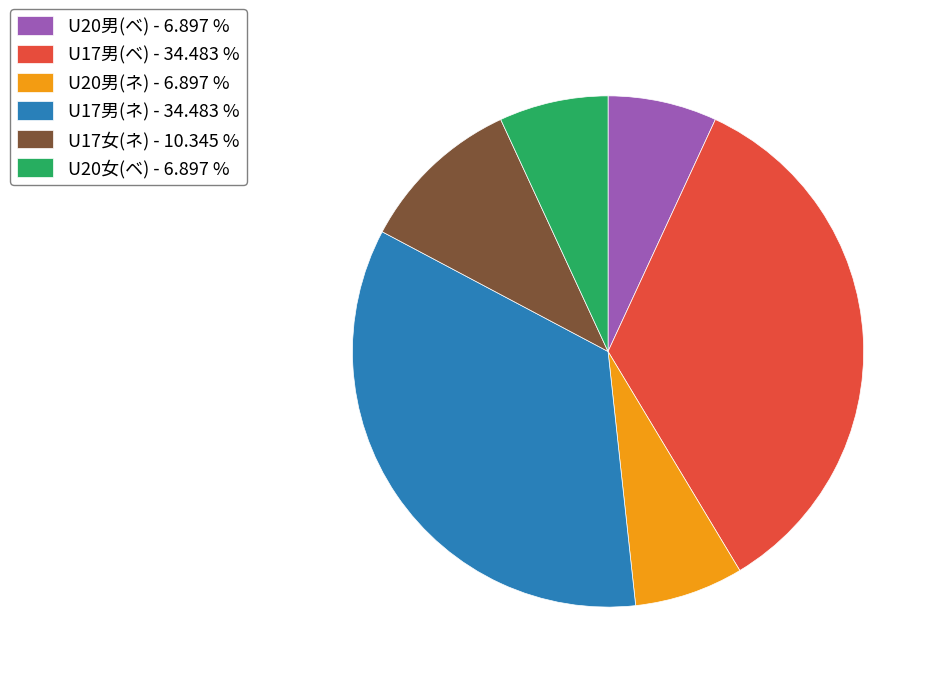

Does U17男(ベ) - 34.483 % represent more than half of the total?

No